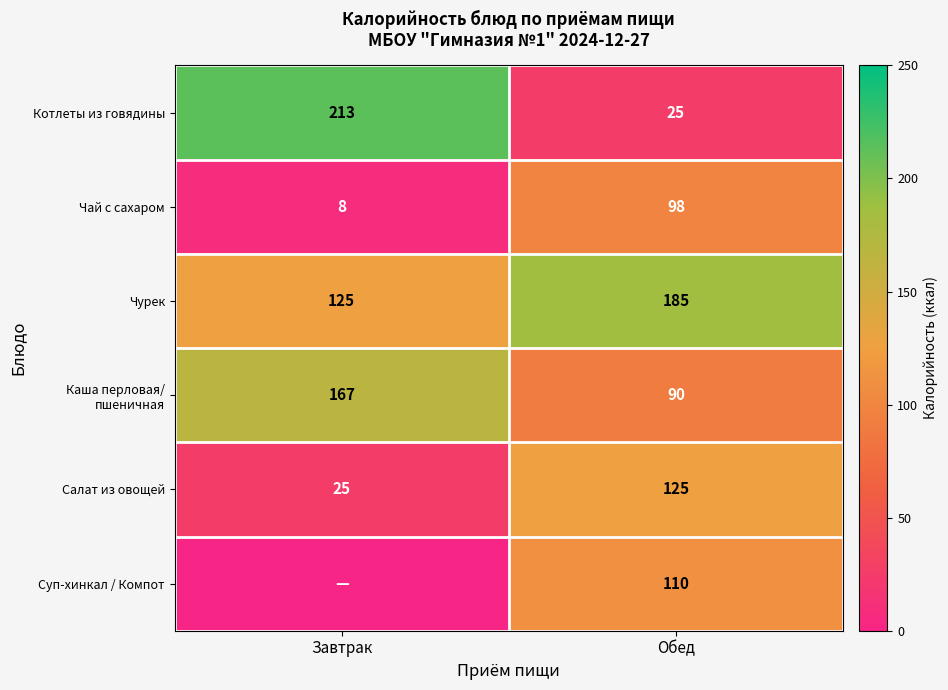

What is the difference between the Чурек values at Обед and Завтрак?

60